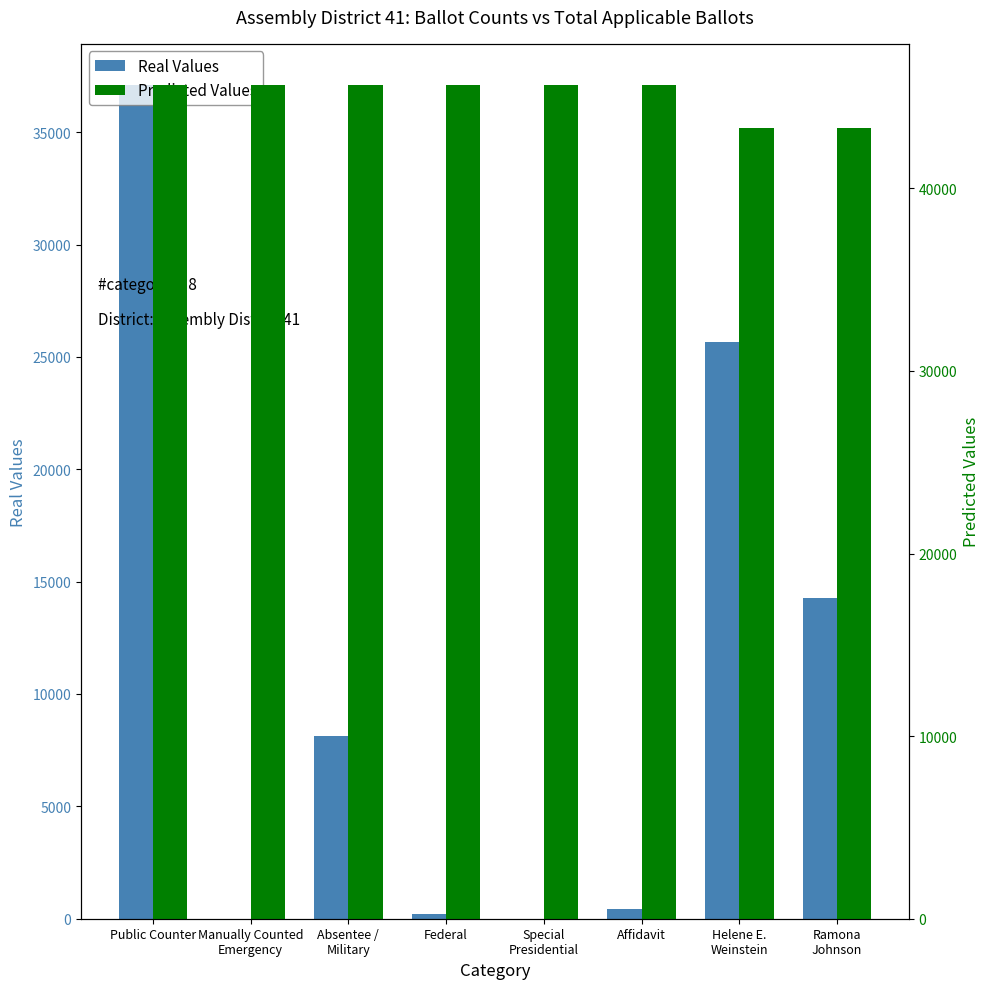

Is it true that Predicted Values equals 45631 at Manually Counted
Emergency?

True